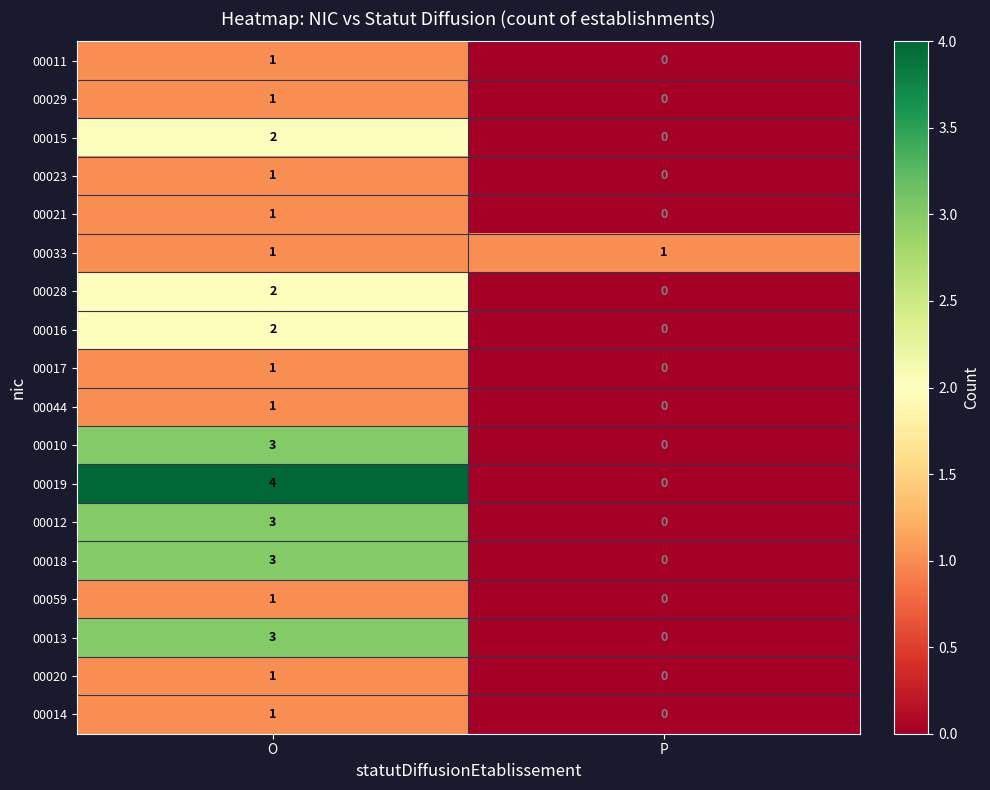

What is the total value across all series at O?

32